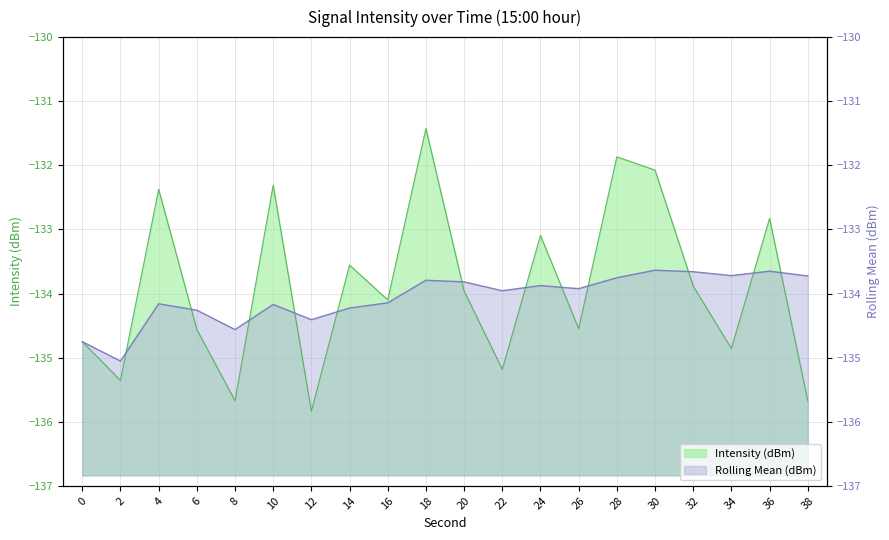

Between 4 and 38, which is larger?

4